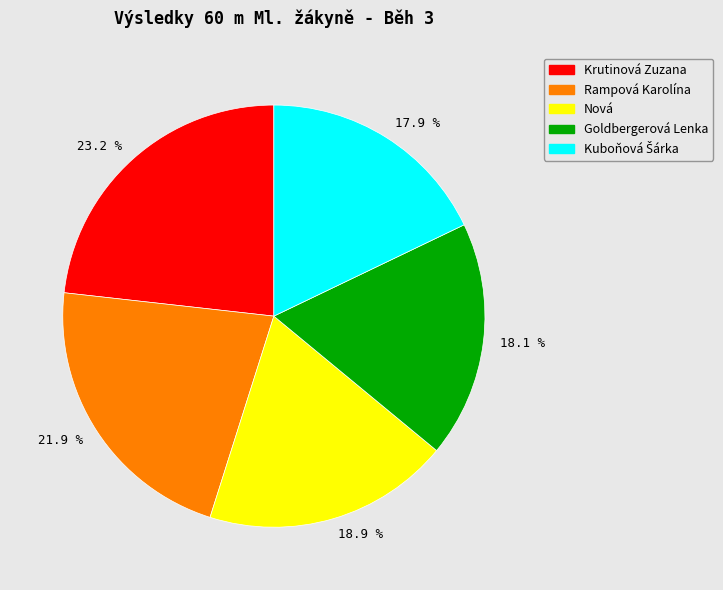

How many slices are in this pie chart?

5